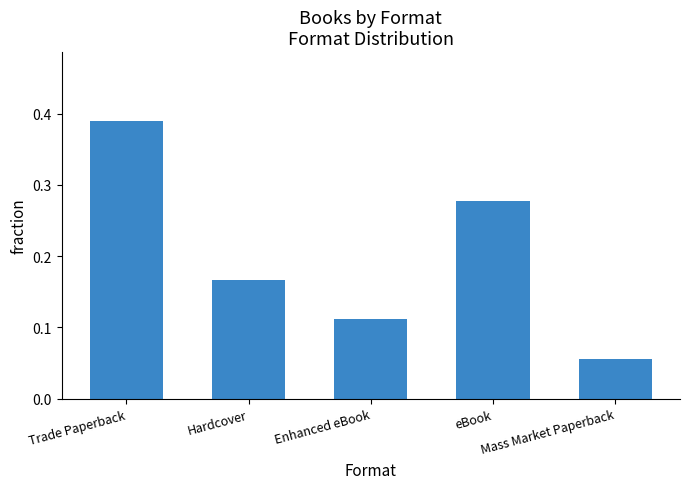

What is the label of the 2nd bar from the left?

Hardcover